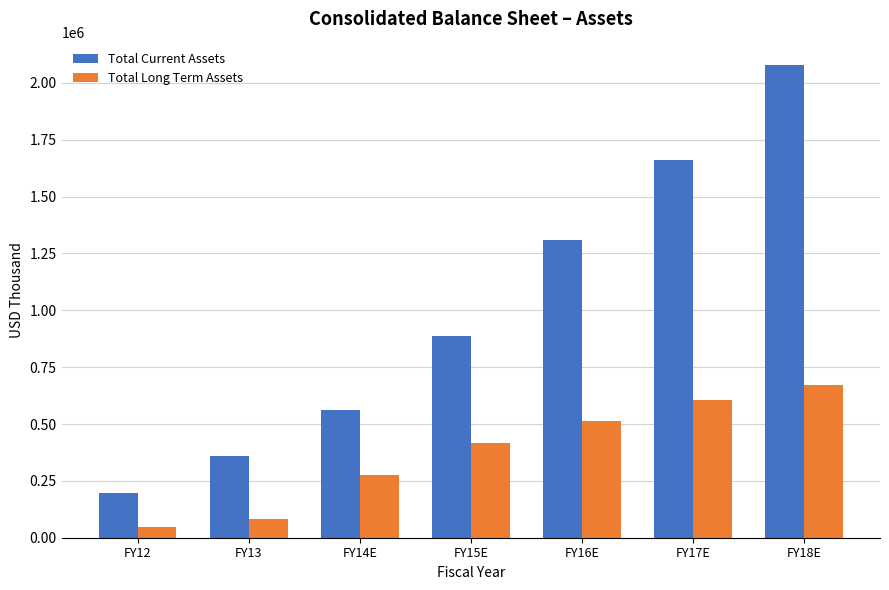

Is the value of Total Long Term Assets at FY18E greater than the value of Total Current Assets at FY17E?

No